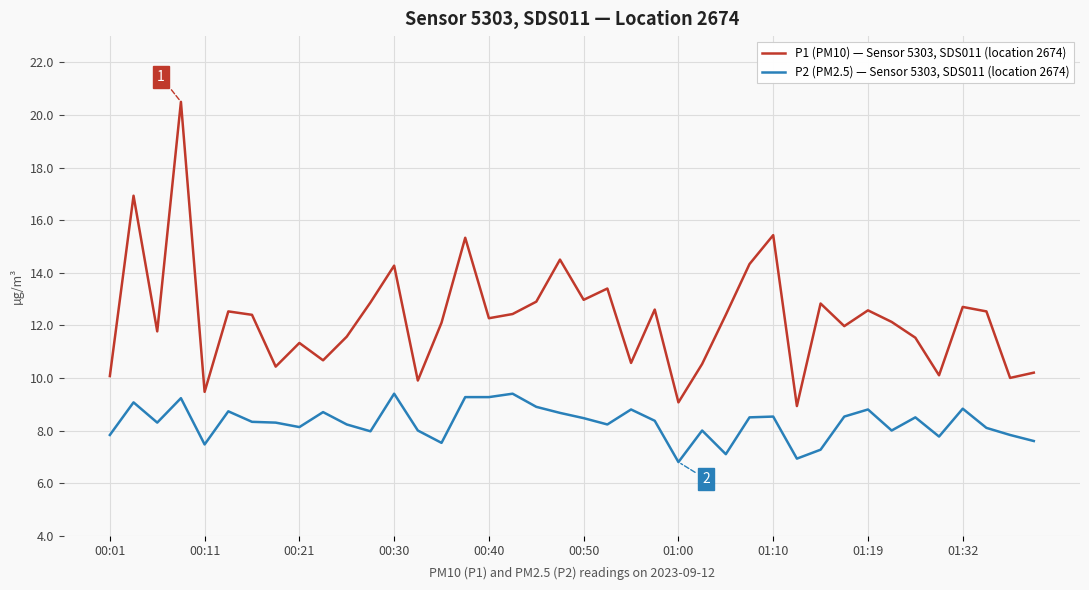

Which series has the largest total across all categories?

P1 (PM10) — Sensor 5303, SDS011 (location 2674)